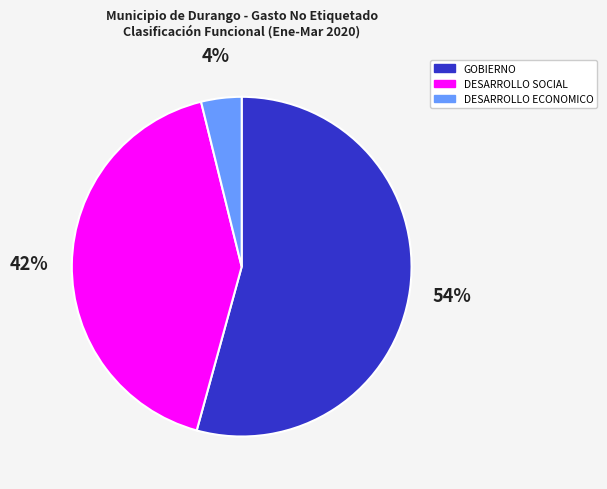

Is there any slice that represents more than half of the pie?

Yes